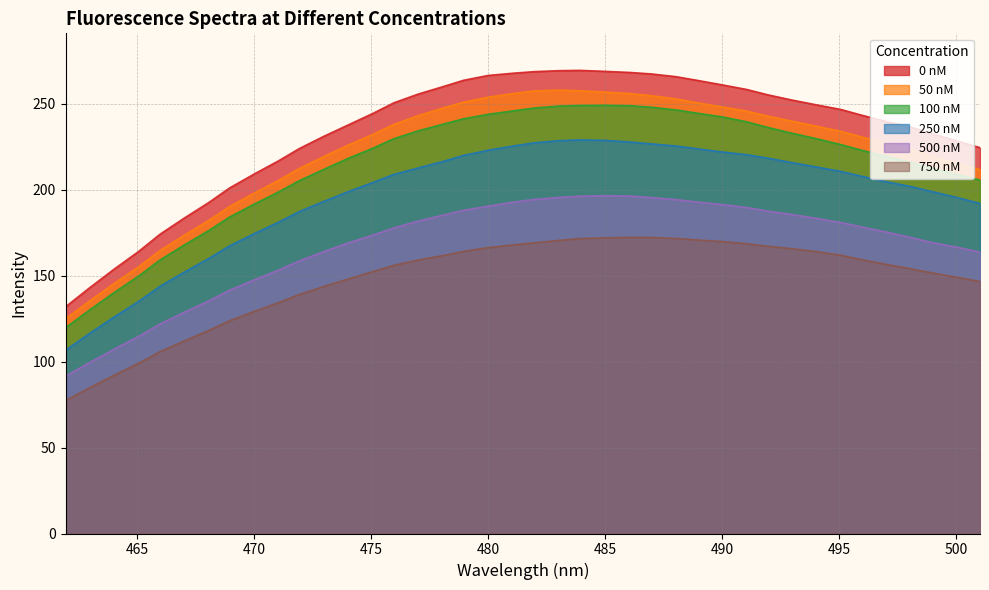

At which label does 250 nM first exceed 209?

475.97